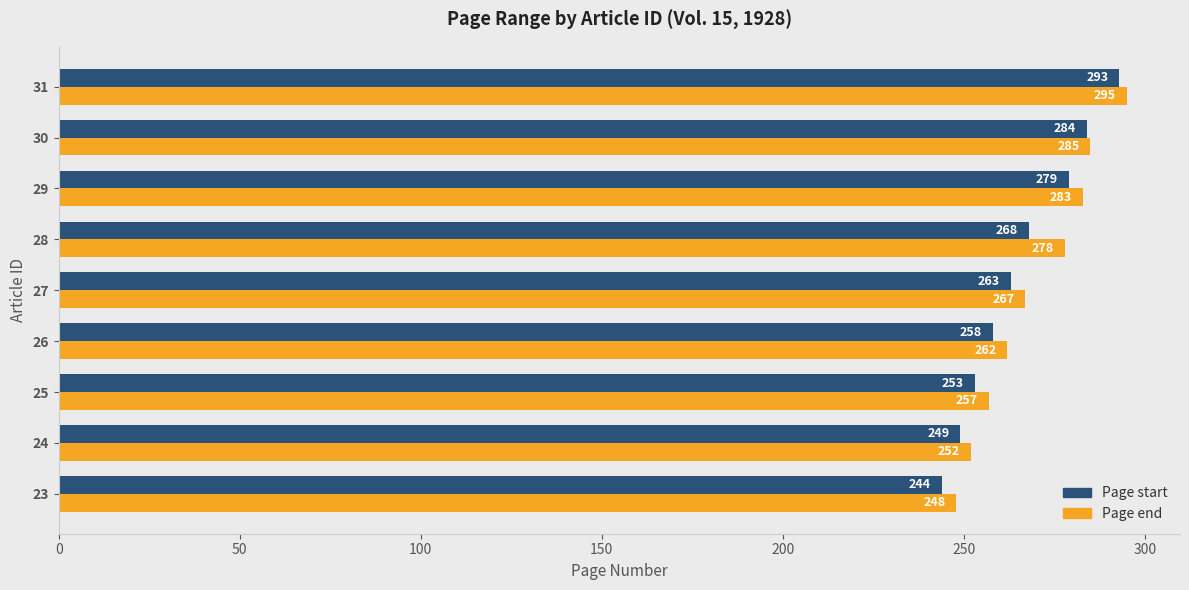

What is the sum of all Page end values?

2427